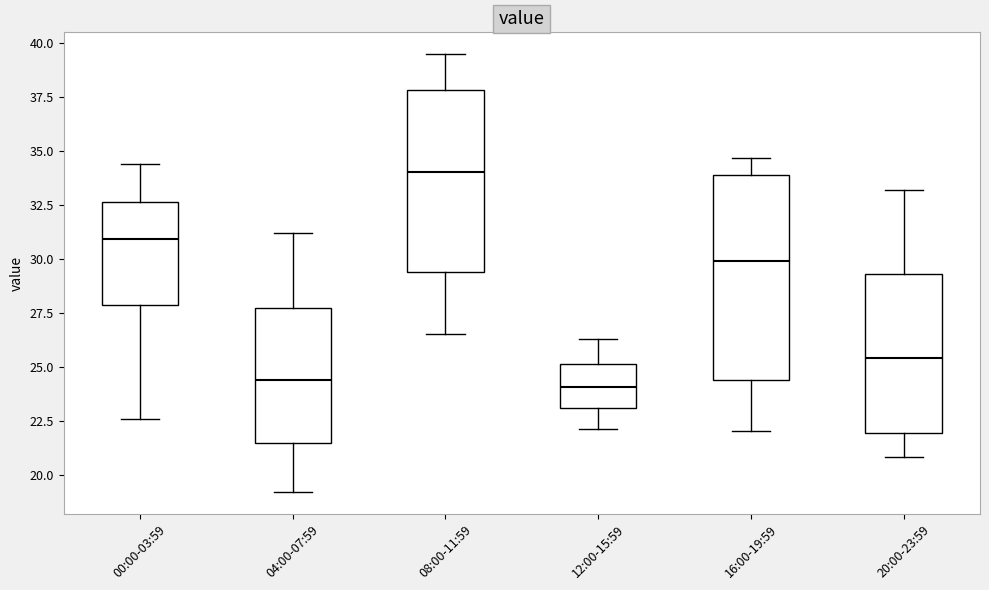

Where is the lower edge of the box for 04:00-07:59 on the y-axis? The values are not printed on the chart, so give them approximately, as read against the axis.

21.5